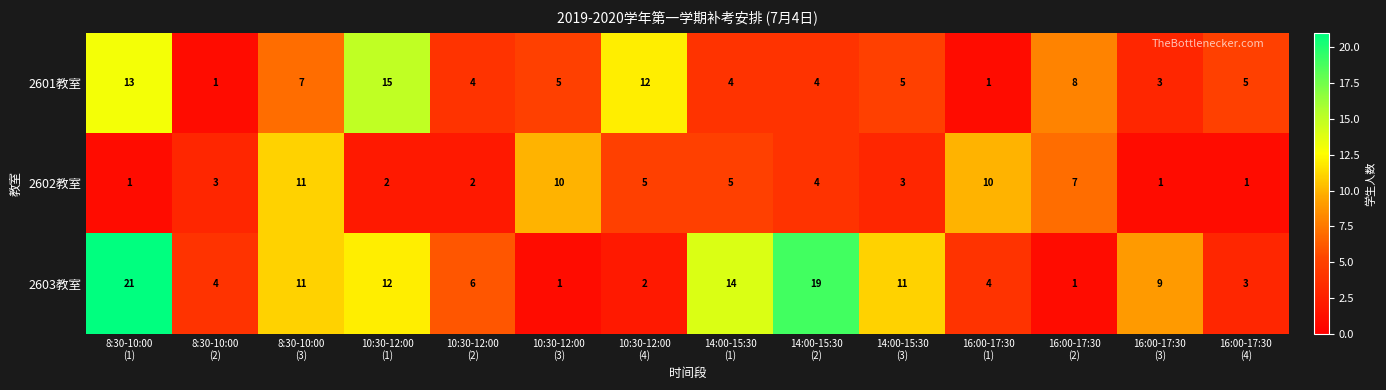

Which series has the largest total across all categories?

2603教室